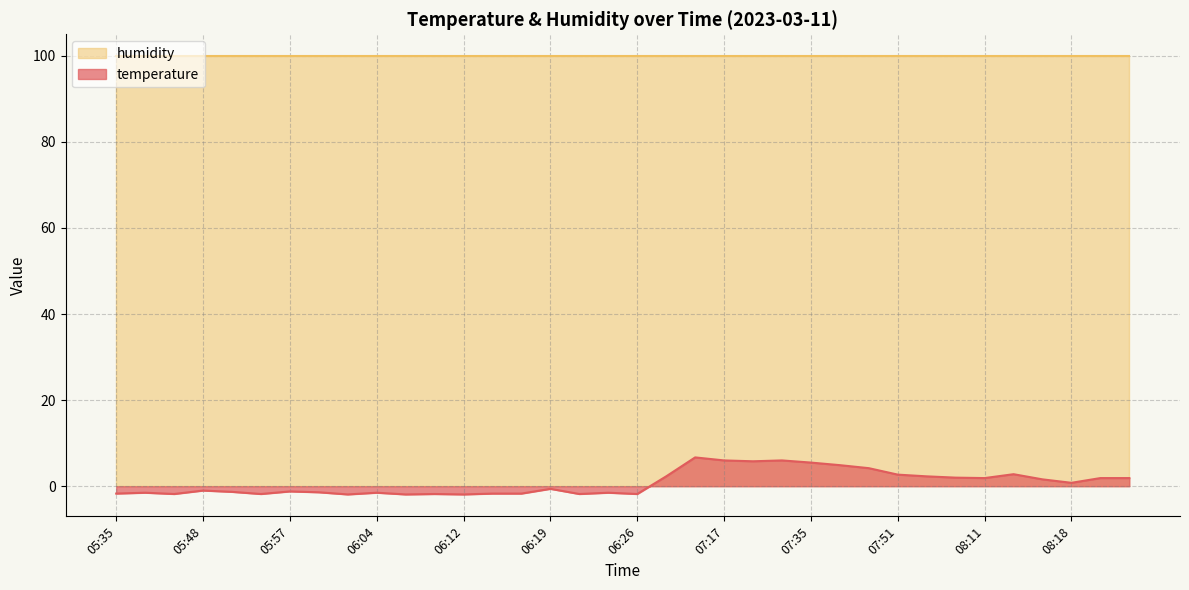

Rank the categories by value from highest to lowest.

07:06, 07:17, 07:28, 07:20, 07:35, 07:38, 07:41, 08:13, 07:51, 06:41, 07:58, 08:04, 08:11, 08:21, 08:23, 08:16, 08:18, 06:19, 05:48, 05:57, 05:51, 05:59, 05:38, 06:04, 06:24, 05:35, 06:14, 06:17, 05:45, 05:54, 06:09, 06:22, 06:26, 06:02, 06:07, 06:12